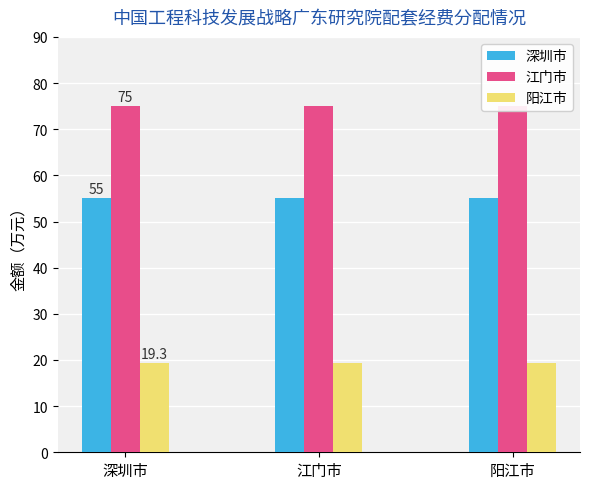

Which label corresponds to the largest value in the chart?

深圳市